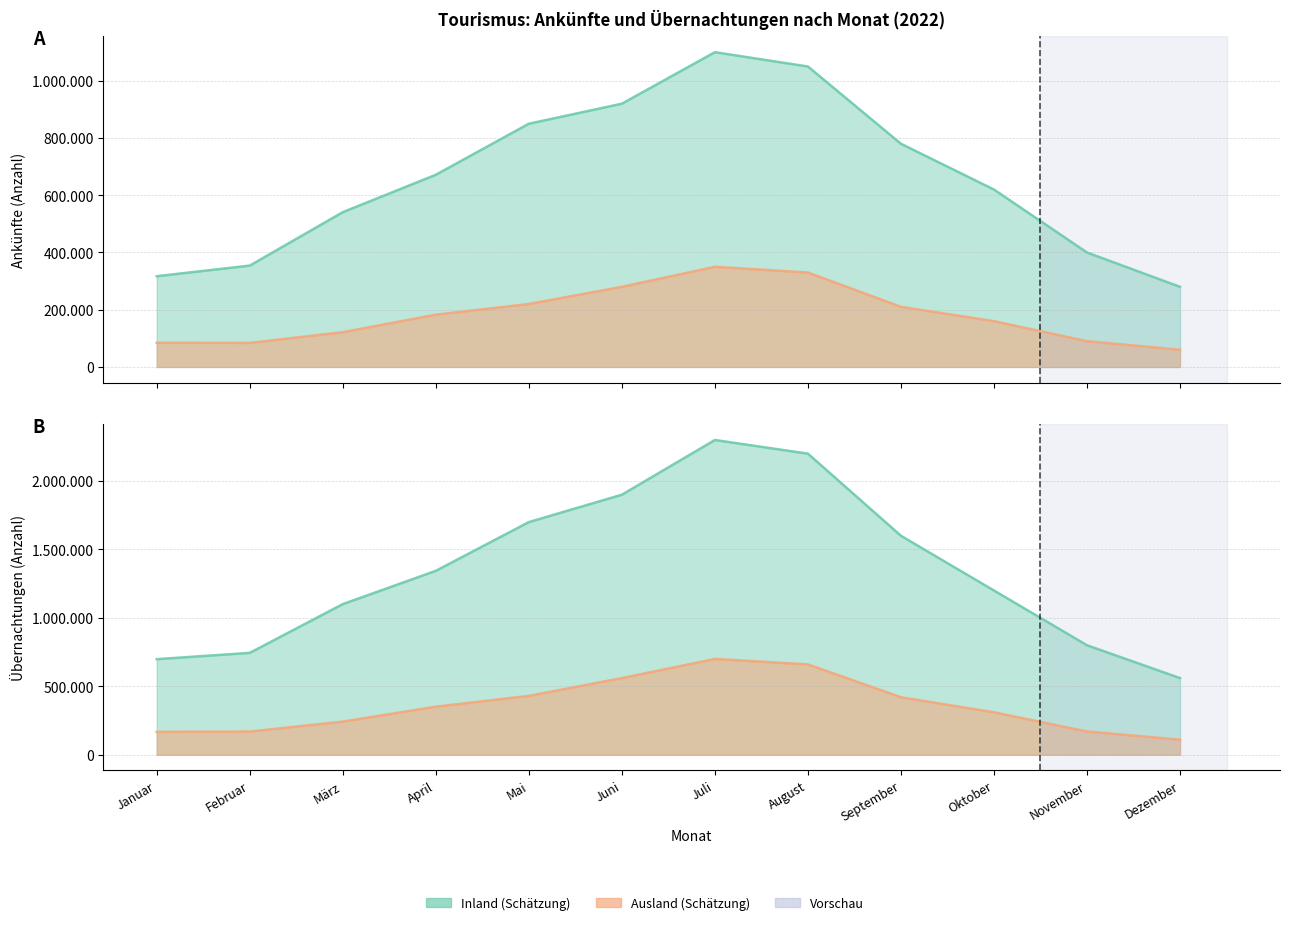

Does the chart display data point markers on the line(s)?

No